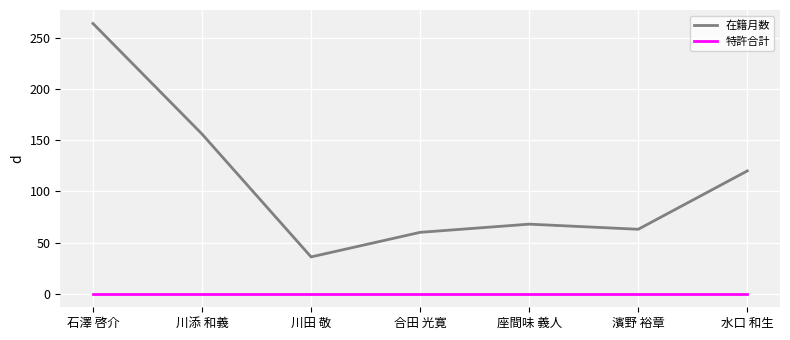

What is the spread (max minus min) of values at 濱野 裕章?

63